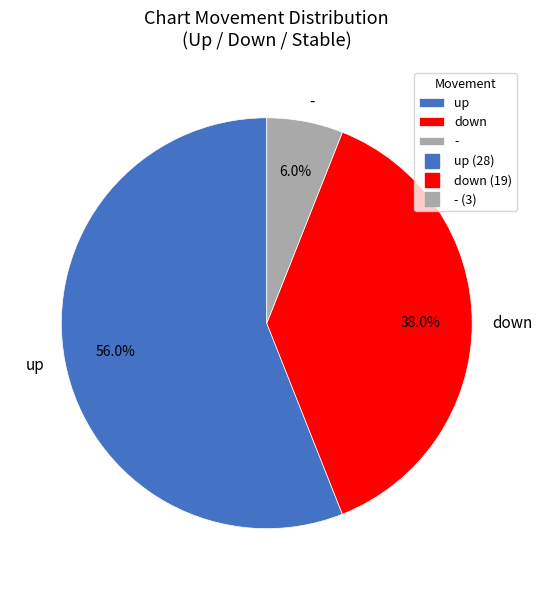

What is the ratio of the value at up to the value at down?

1.5